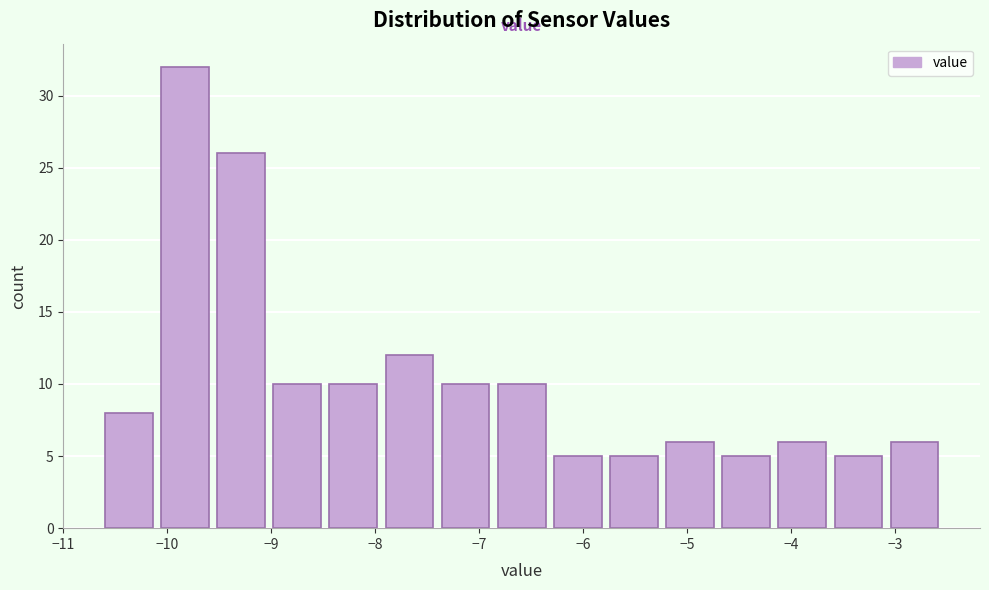

Reading left to right, transcribe this chart: for each bar, give the range it covers on the x-axis and its height. Neither the bar edges nor the heights are printed on the chart, so give them approximately, as read against the axes.

-10.60 to -10.06: 8
-10.06 to -9.52: 32
-9.52 to -8.98: 26
-8.98 to -8.44: 10
-8.44 to -7.90: 10
-7.90 to -7.36: 12
-7.36 to -6.82: 10
-6.82 to -6.28: 10
-6.28 to -5.74: 5
-5.74 to -5.20: 5
-5.20 to -4.66: 6
-4.66 to -4.12: 5
-4.12 to -3.58: 6
-3.58 to -3.04: 5
-3.04 to -2.50: 6